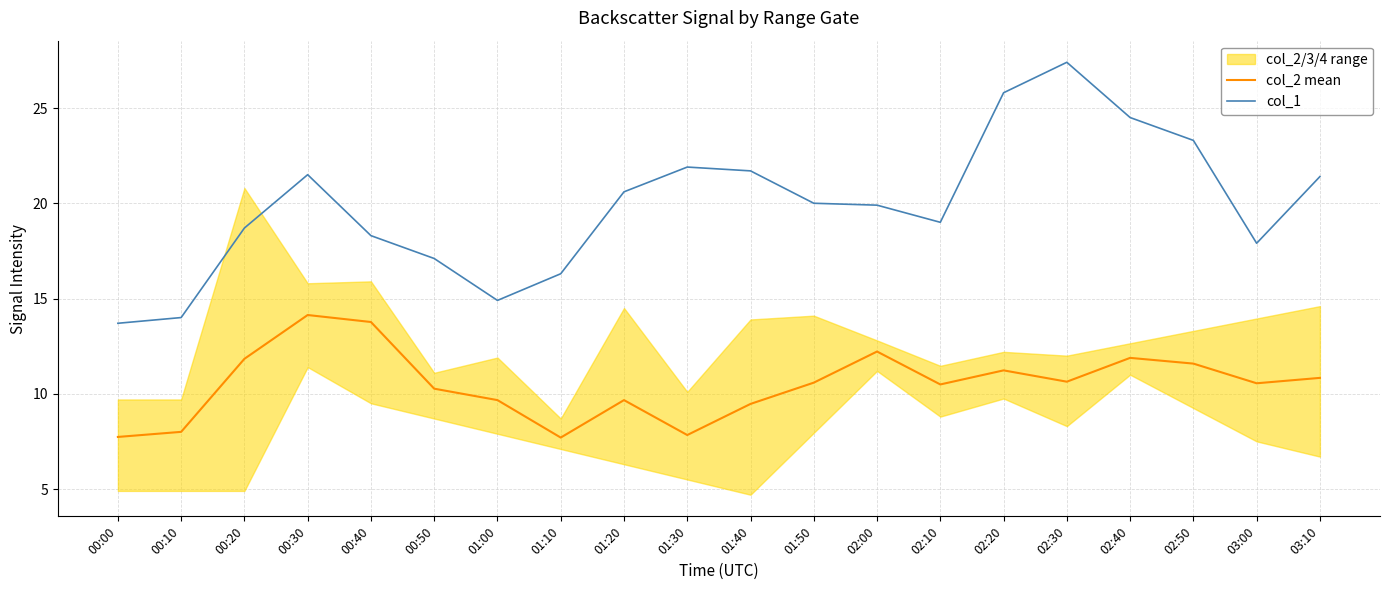

How many interior local peaks does the col_2 mean series have?

5